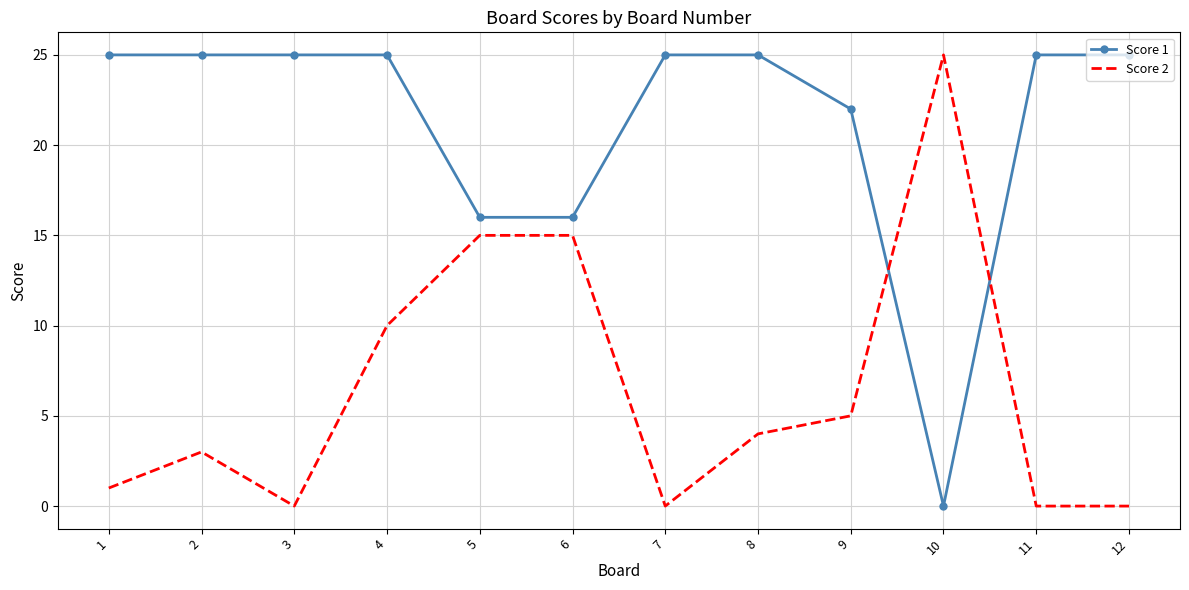

At 2, list the series in order from smallest to largest.

Score 2, Score 1